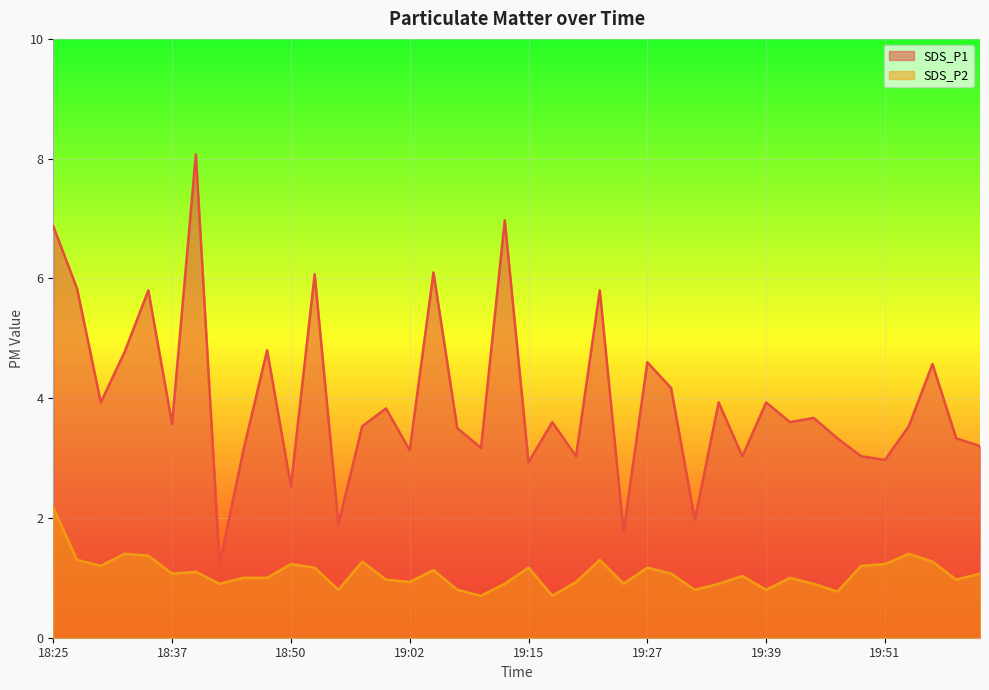

How many values in the SDS_P1 series exceed 3?

33